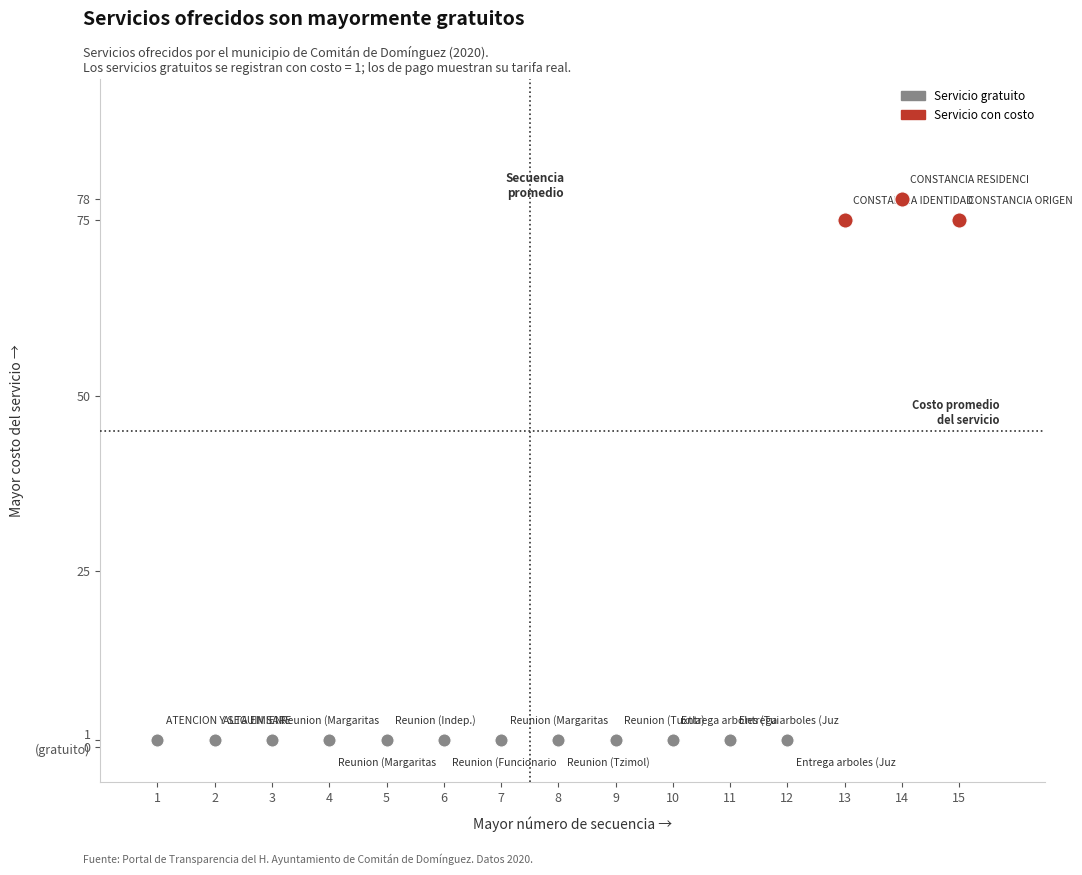

What are all the series names shown in the legend?

Servicio gratuito, Servicio con costo